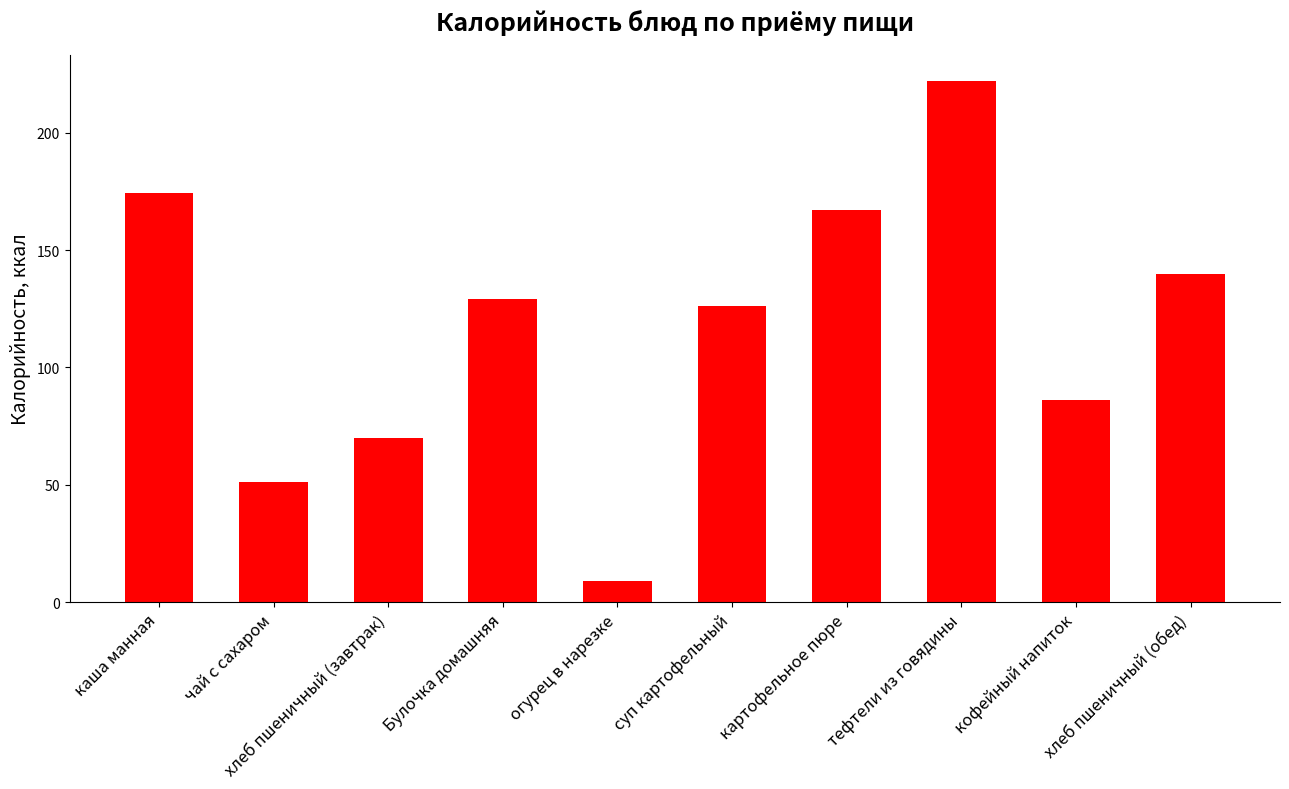

Reading right to left, list all the values displayed in this chart.

хлеб пшеничный (обед)=140.0	кофейный напиток=86.0	тефтели из говядины=222.0	картофельное пюре=167.0	суп картофельный=126.0	огурец в нарезке=9.0	Булочка домашняя=129.0	хлеб пшеничный (завтрак)=70.0	чай с сахаром=51.0	каша манная=174.2